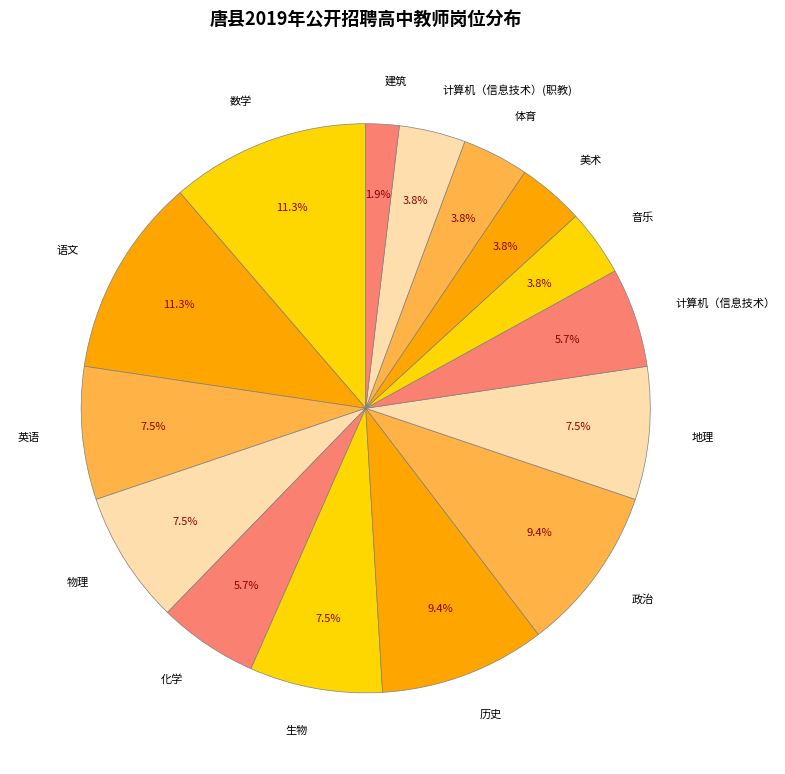

Which has a higher value, 物理 or 美术?

物理